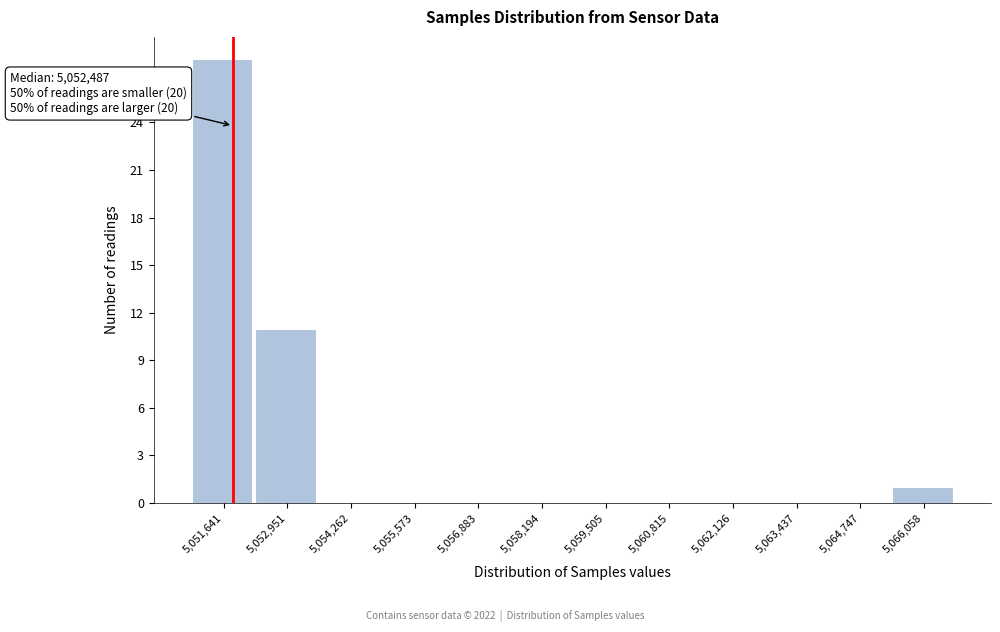

Reading left to right, what are all the values shown in this chart?

5,051,641=28	5,052,951=11	5,054,262=0	5,055,573=0	5,056,883=0	5,058,194=0	5,059,505=0	5,060,815=0	5,062,126=0	5,063,437=0	5,064,747=0	5,066,058=1